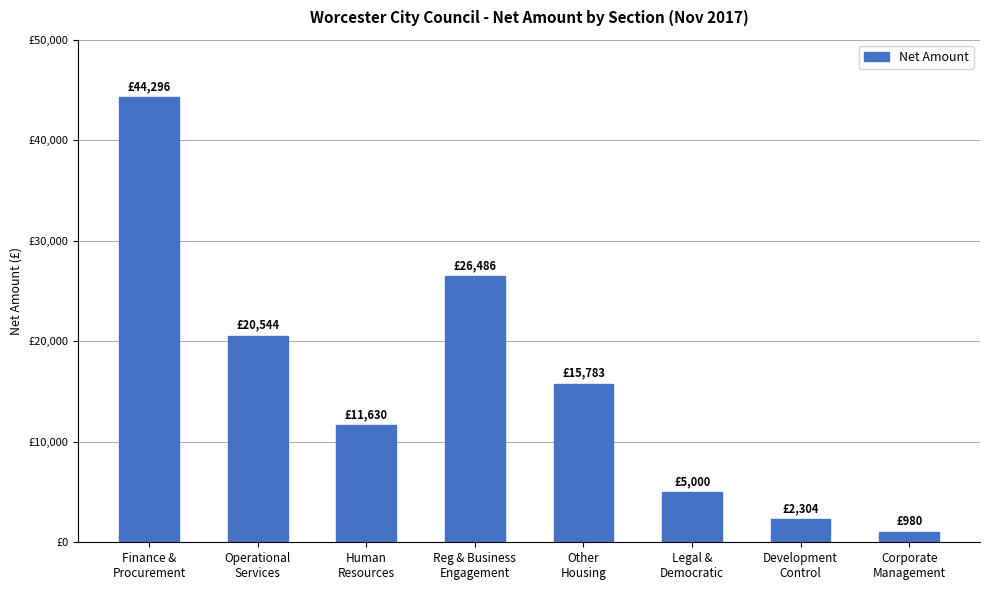

List the labels in order of value, smallest first.

Corporate
Management, Development
Control, Legal &
Democratic, Human
Resources, Other
Housing, Operational
Services, Reg & Business
Engagement, Finance &
Procurement